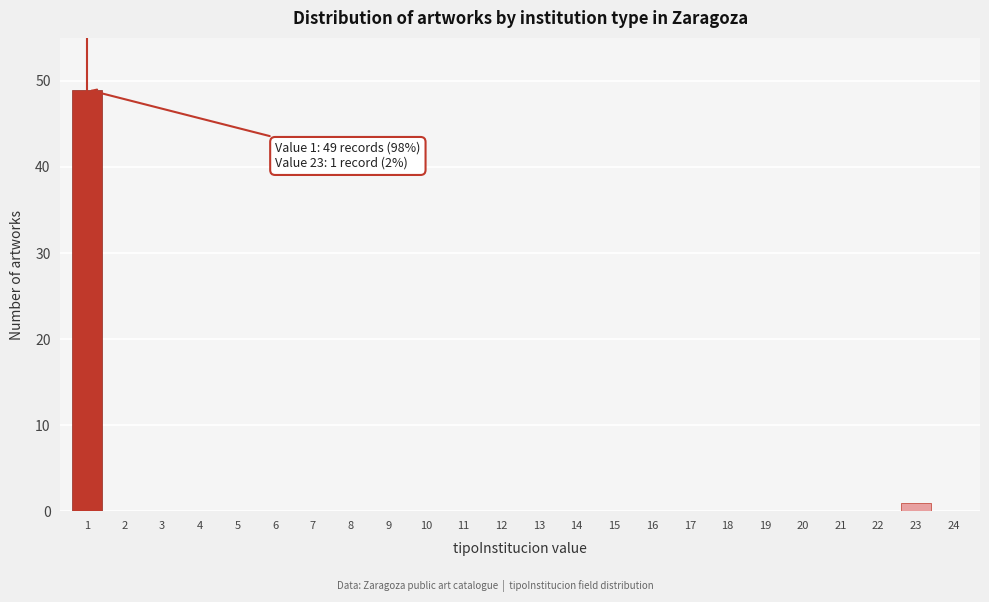

Reading left to right, what are all the values shown in this chart?

1=49	2=0	3=0	4=0	5=0	6=0	7=0	8=0	9=0	10=0	11=0	12=0	13=0	14=0	15=0	16=0	17=0	18=0	19=0	20=0	21=0	22=0	23=1	24=0